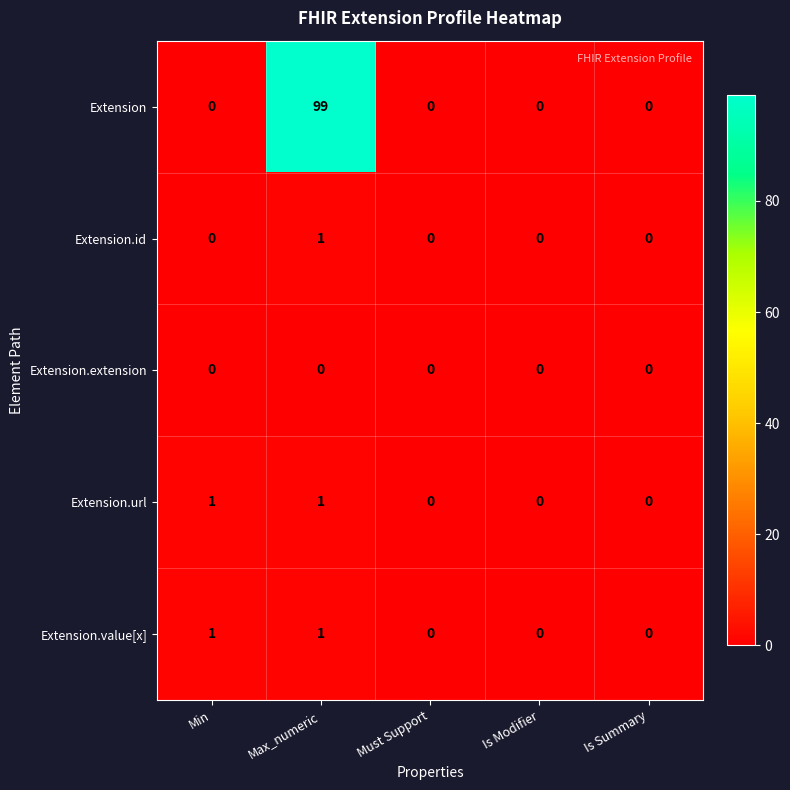

Which series changed the most between Max_numeric and Is Modifier?

Extension